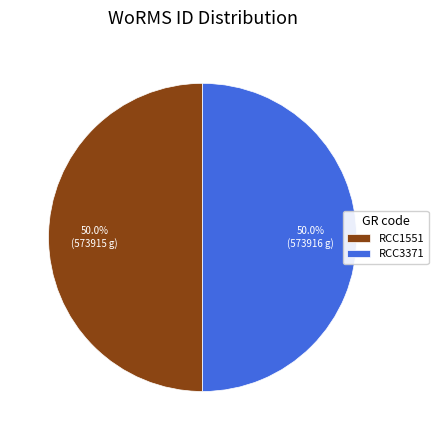

The RCC1551 slice represents 58% of the pie. True or false?

False